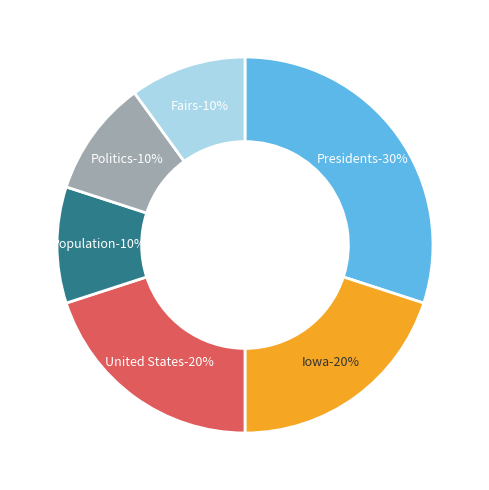

Is Politics the majority of the pie?

No